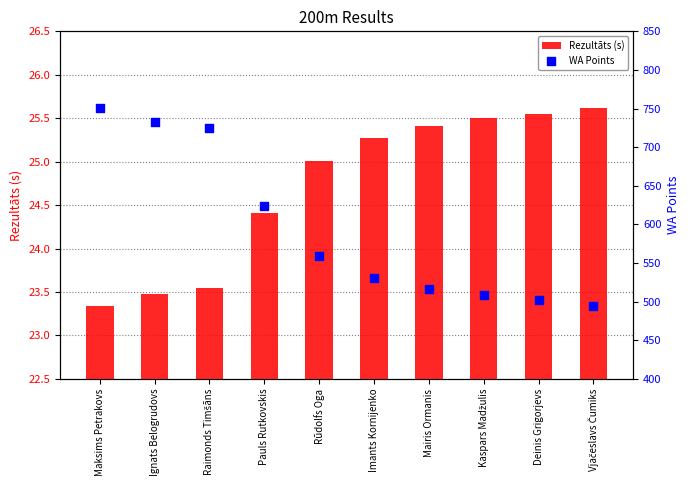

Is the value of WA Points at Kaspars Madžulis greater than the value of Rezultāts (s) at Mairis Ormanis?

Yes